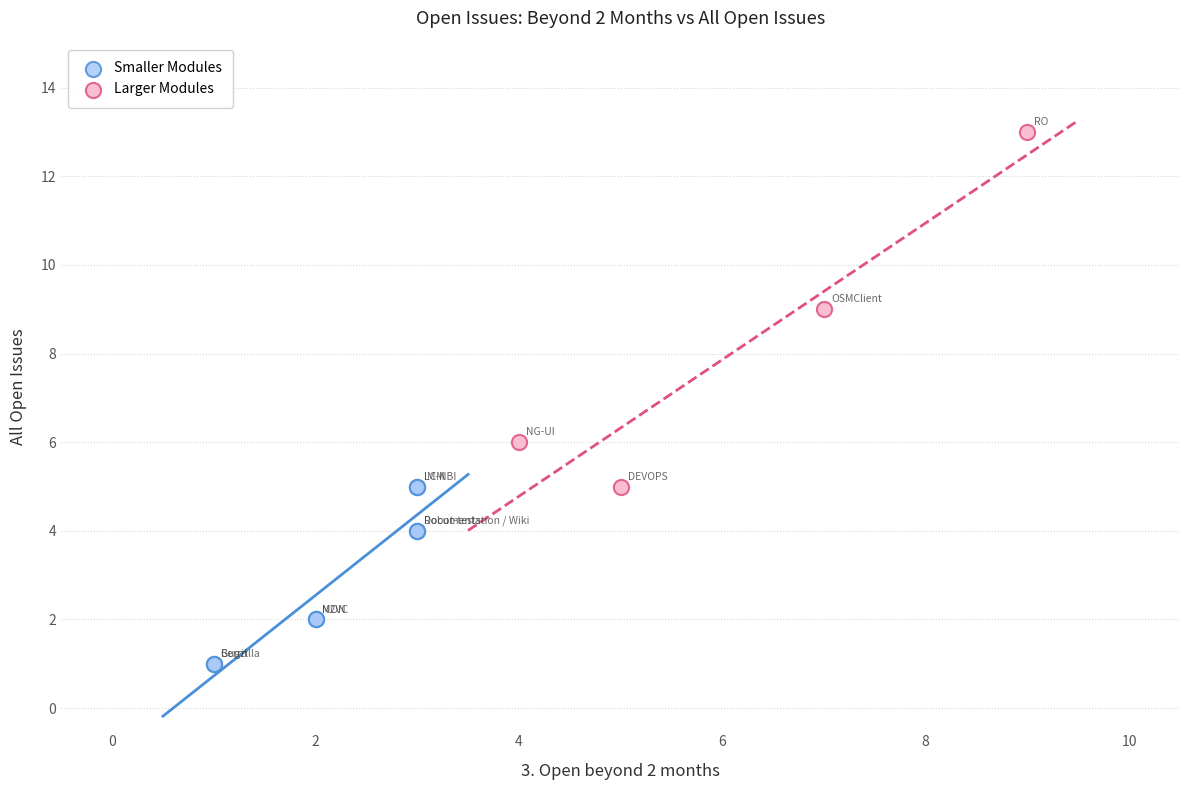

Which series contains the highest Y value?

Larger Modules